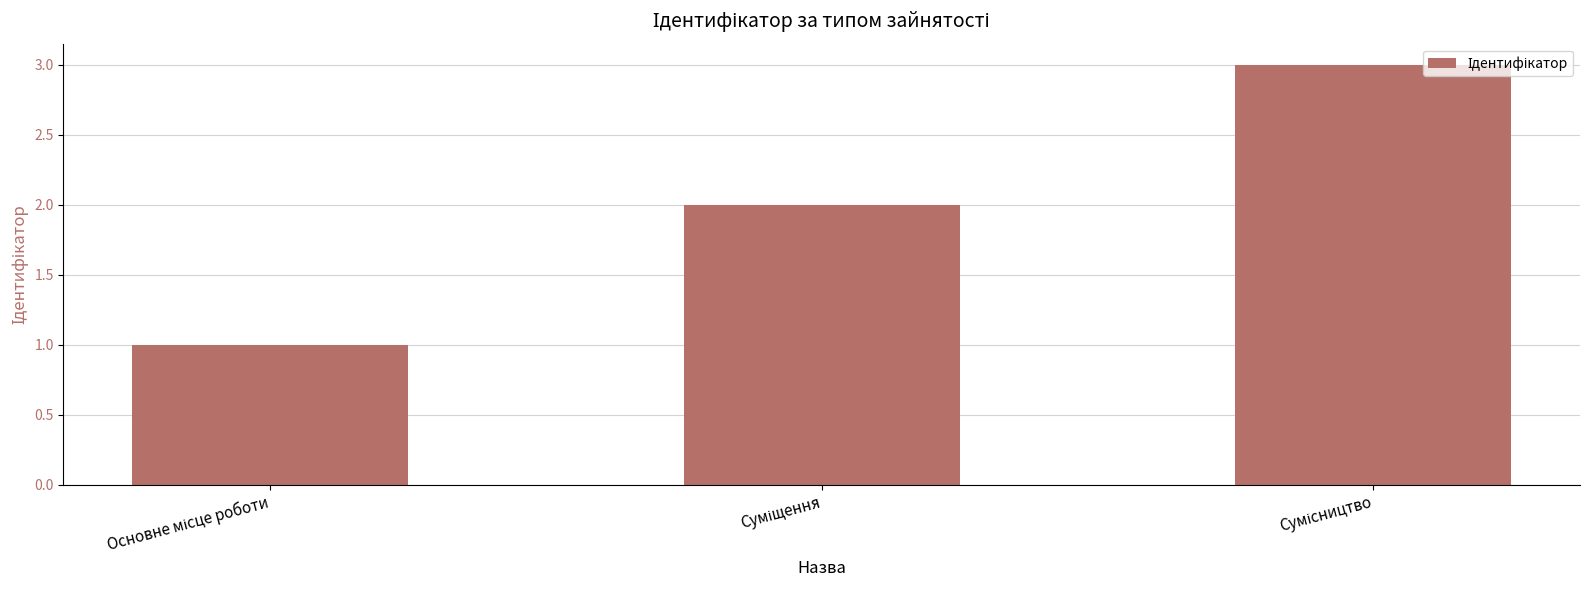

Count the values in the range 1 to 3.

3